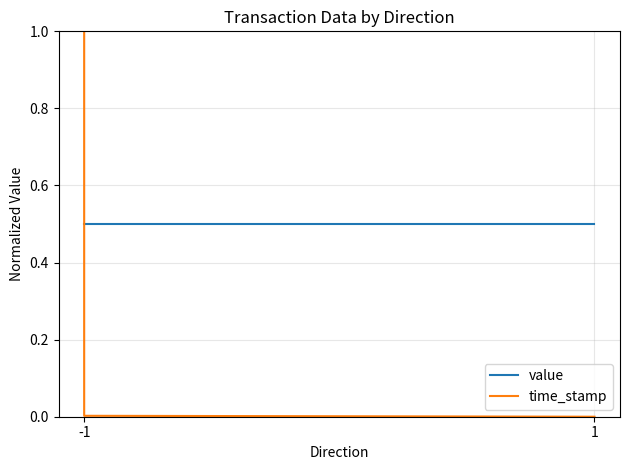

What is the value of the value point at the 3rd from the left?

0.5